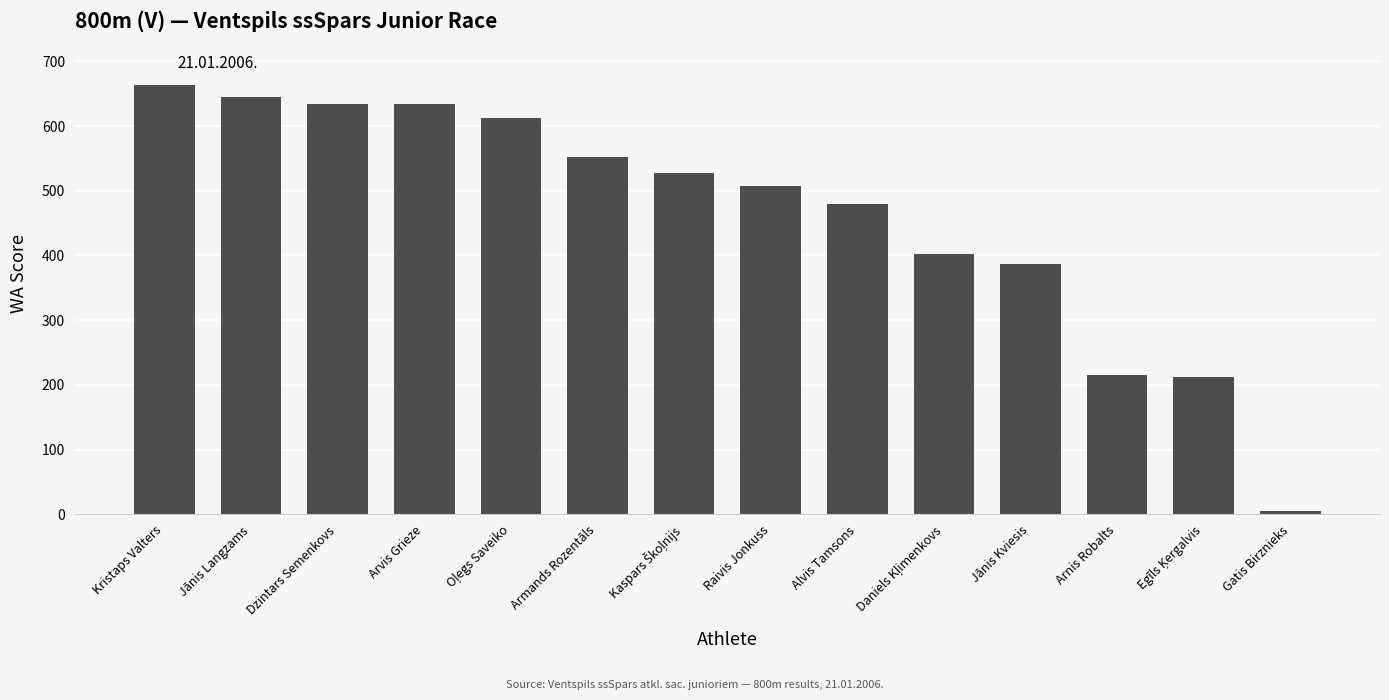

How many data points does each series have?

14